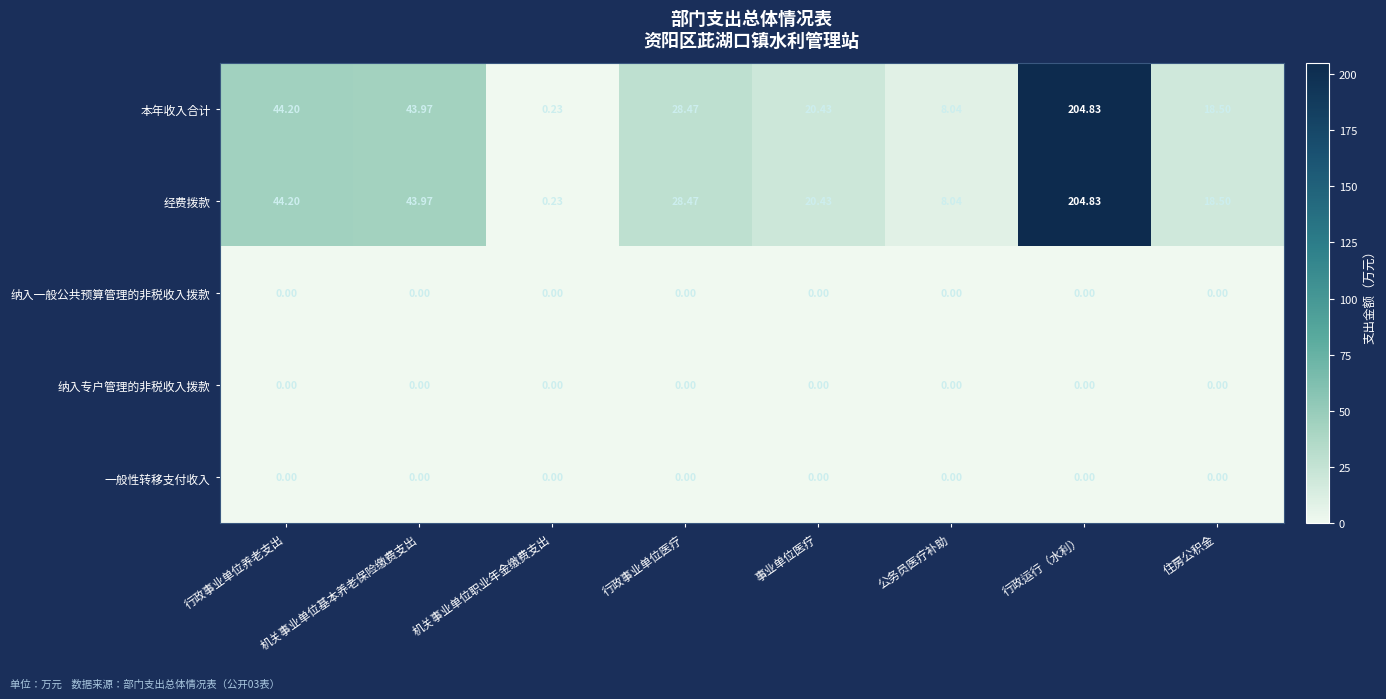

Which label corresponds to the largest value in the chart?

行政运行（水利）